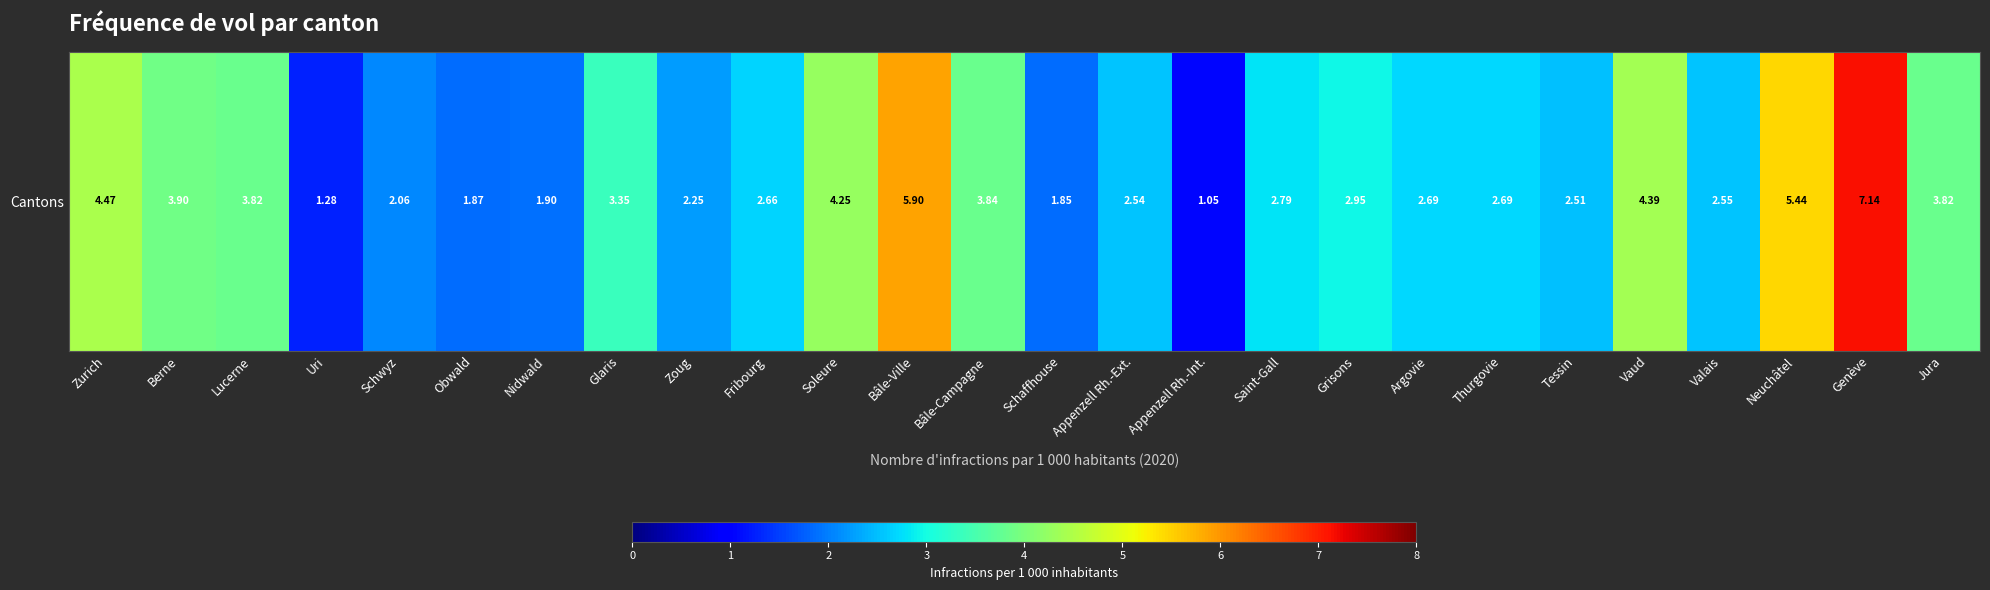

How many values are below 2?

5